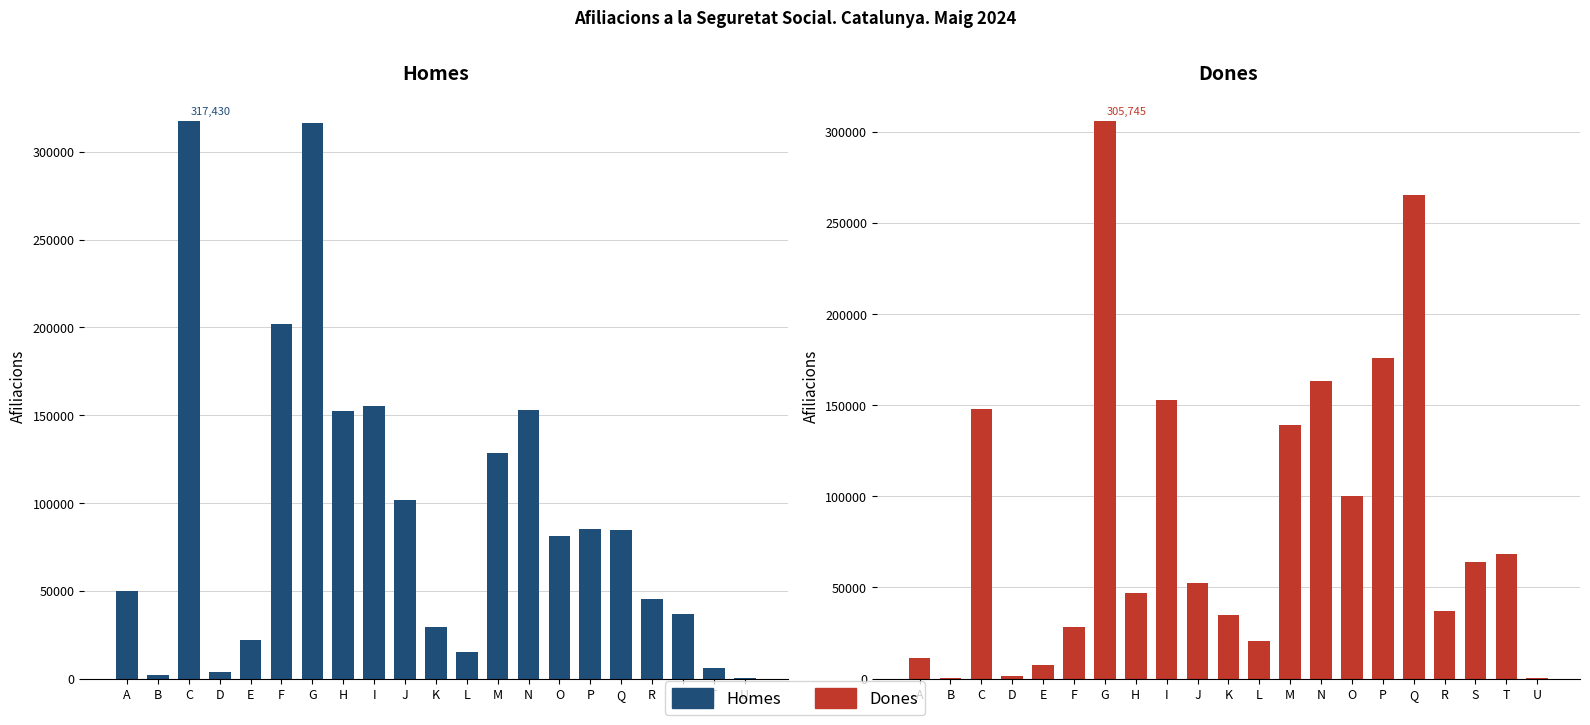

How many categories are shown in the chart?

21